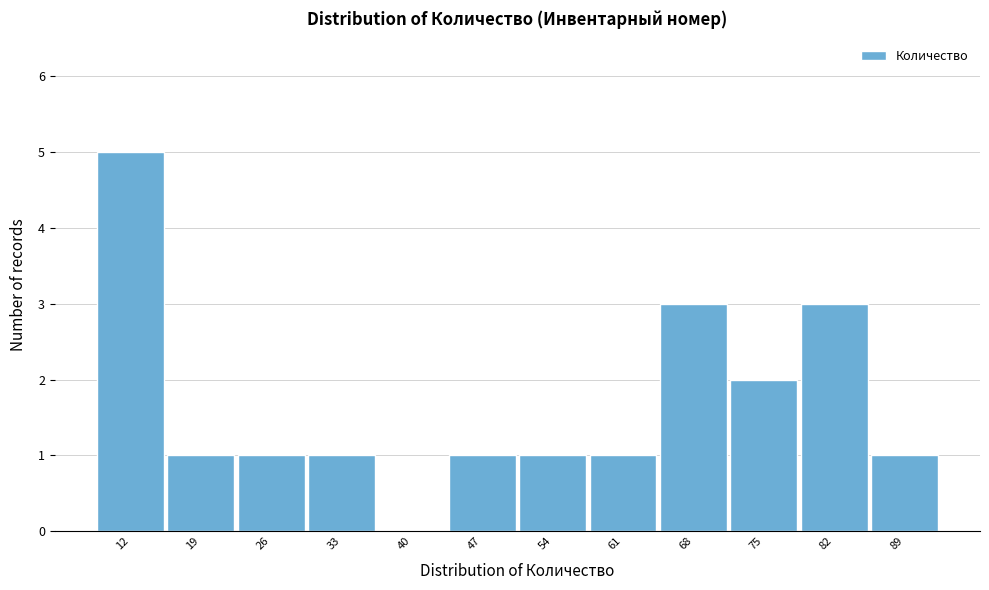

Reading left to right, extract all data points from this chart.

12=5	19=1	26=1	33=1	40=0	47=1	54=1	61=1	68=3	75=2	82=3	89=1